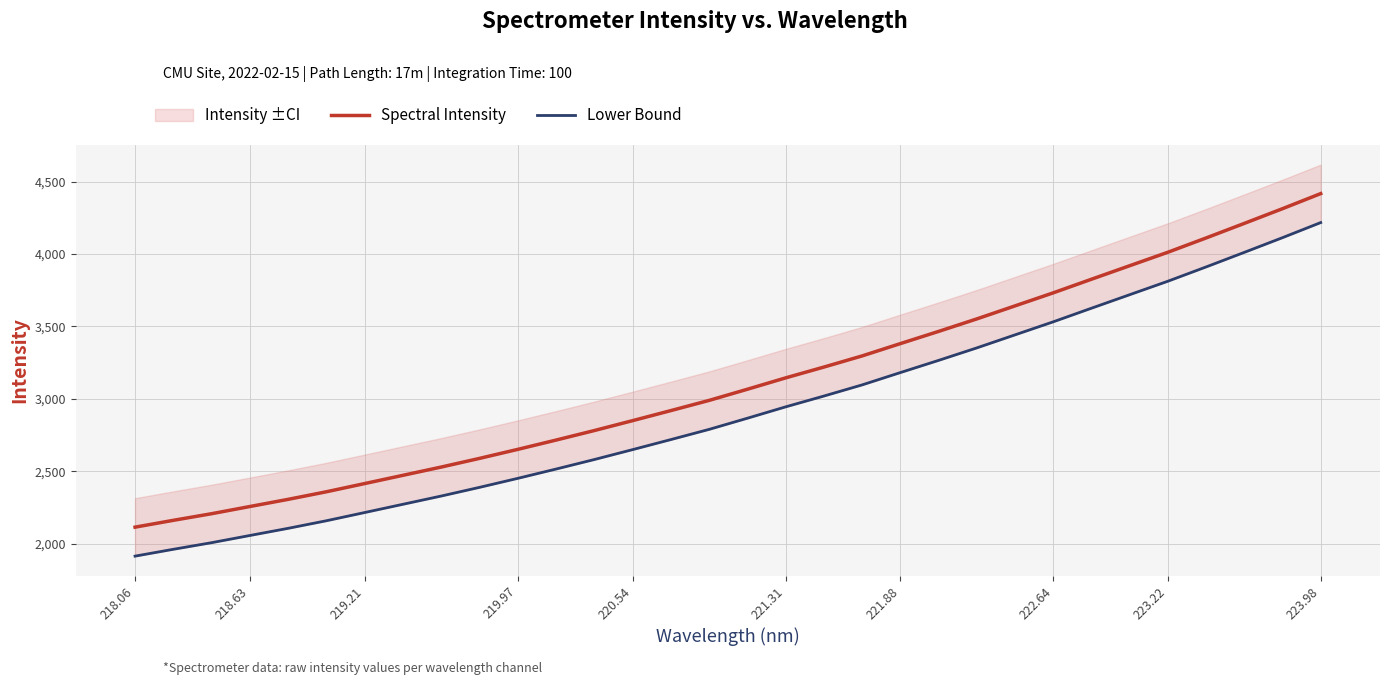

True or false: Spectral Intensity and Lower Bound cross at least once.

False